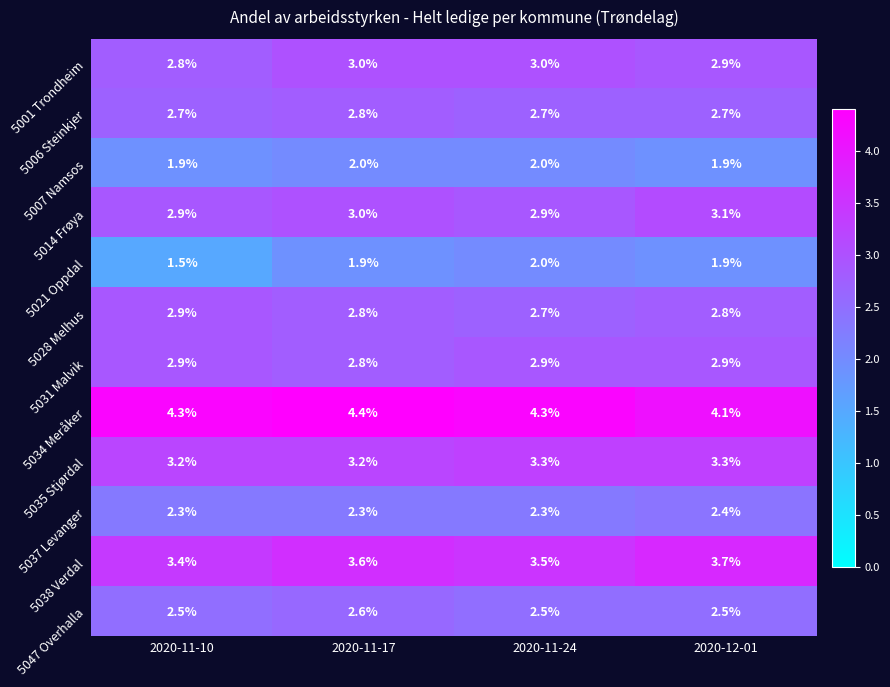

Count the number of data series in this chart.

12